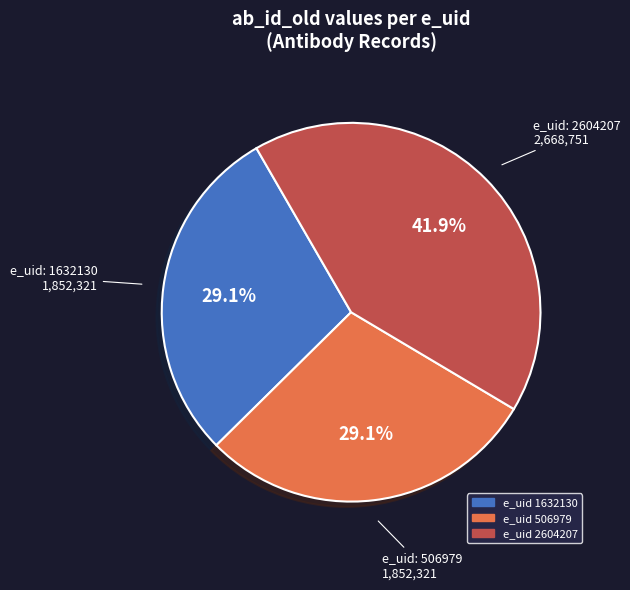

To the nearest percent, what is the difference between the largest and smallest slice percentages?

13%